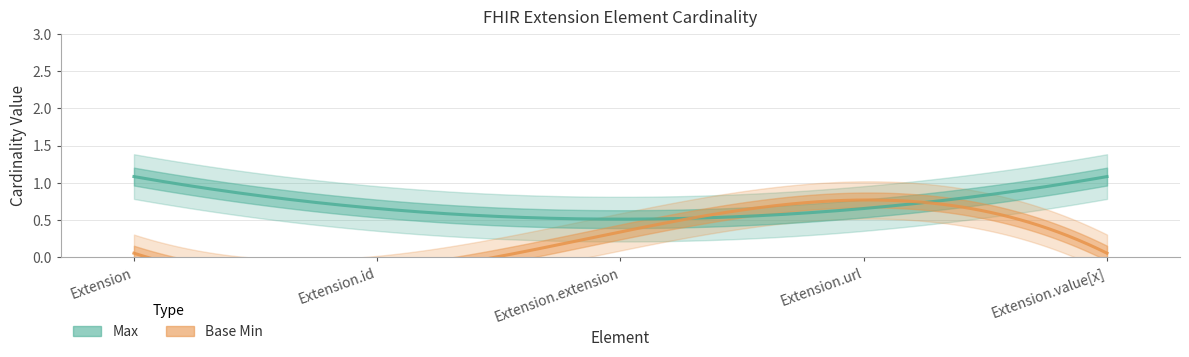

Where is the first local maximum for Base Min?

Extension.url